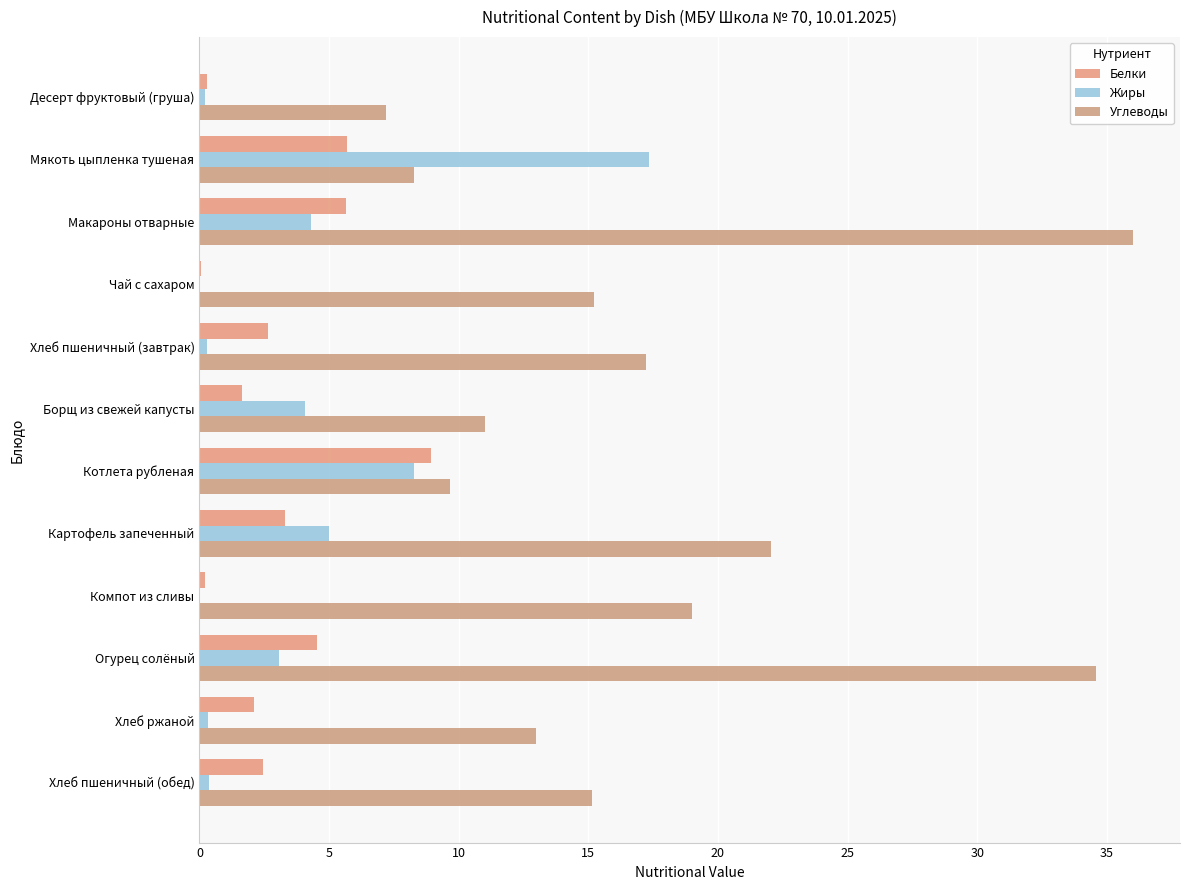

How many series are shown in this chart?

3